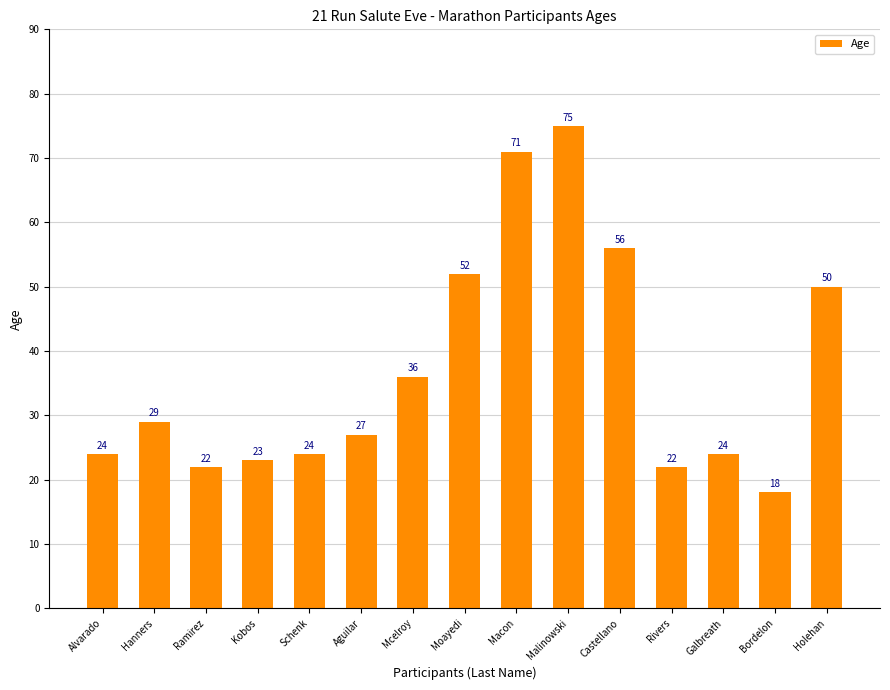

What is the difference between the maximum and minimum values?

57